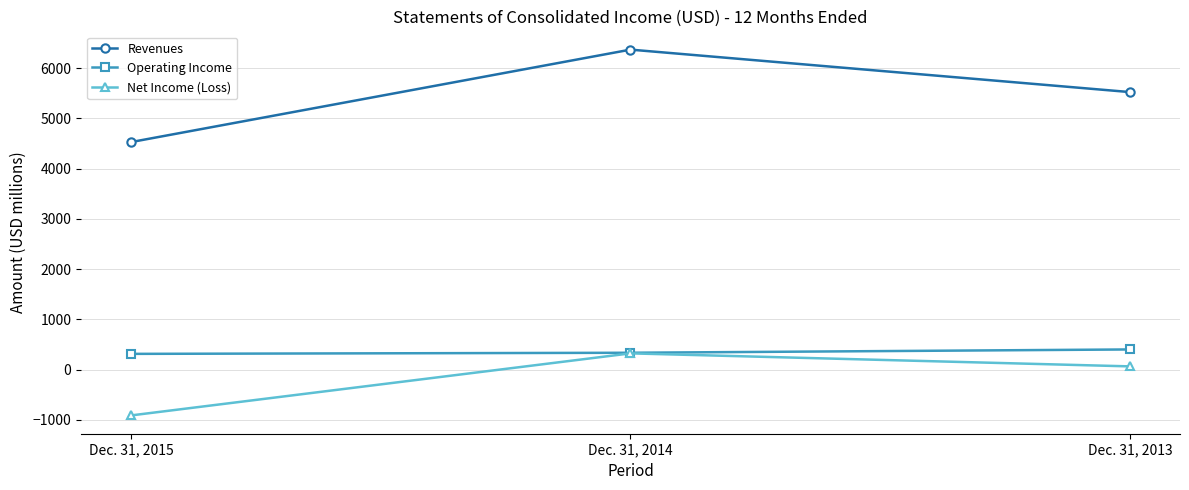

How many values in Net Income (Loss) are above zero?

2